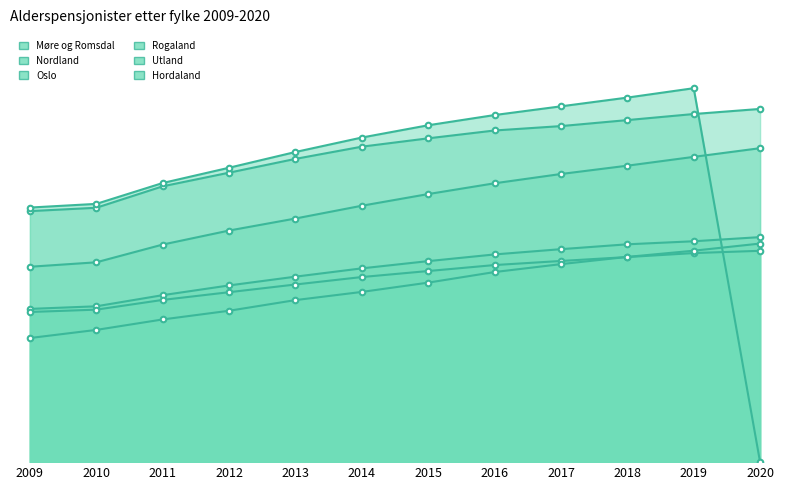

List the series in order of their peak value, highest first.

Hordaland, Oslo, Rogaland, Møre og Romsdal, Utland, Nordland